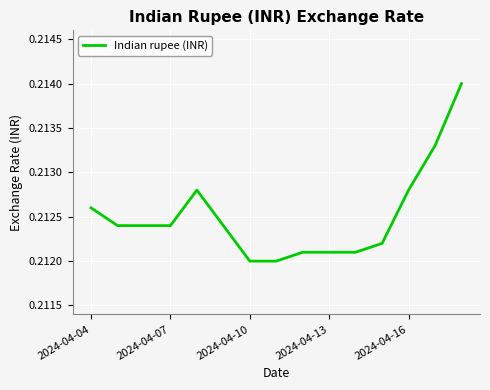

Does the chart have visible grid lines?

Yes